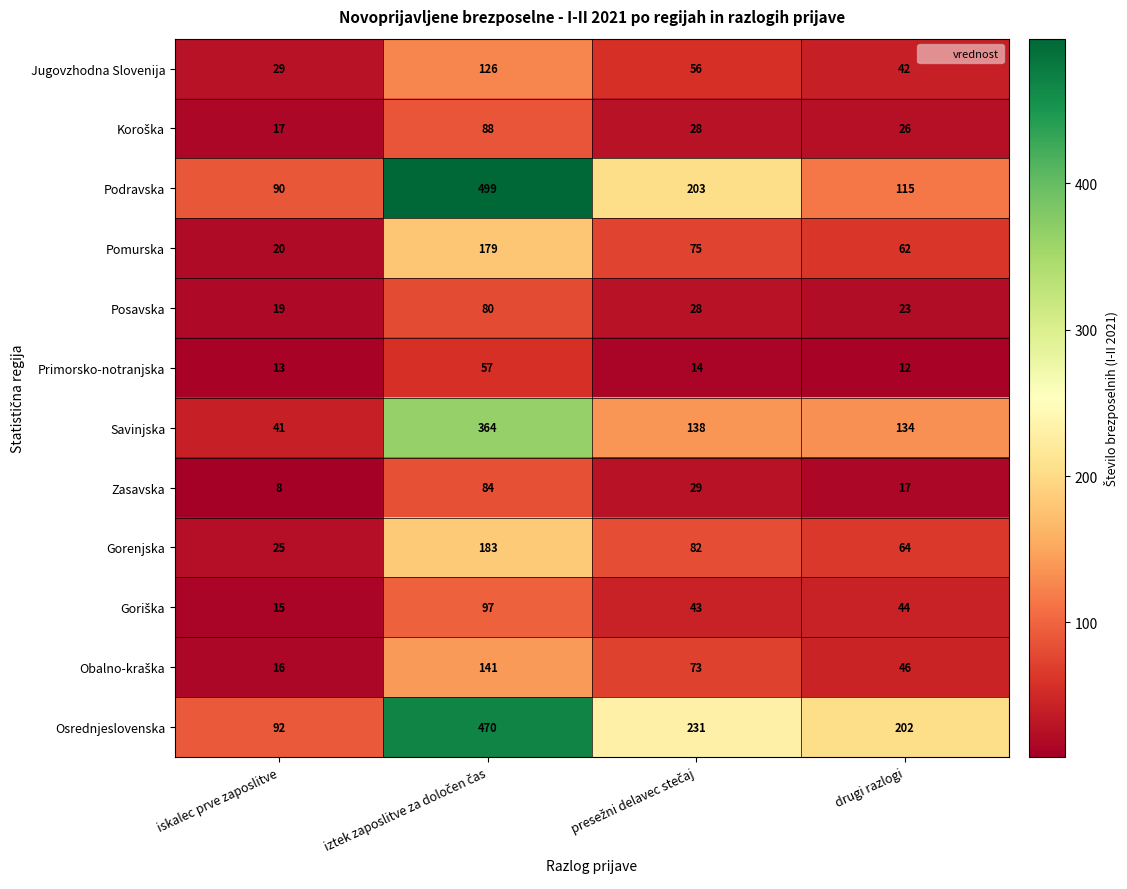

What is the average value of the Podravska series?

227